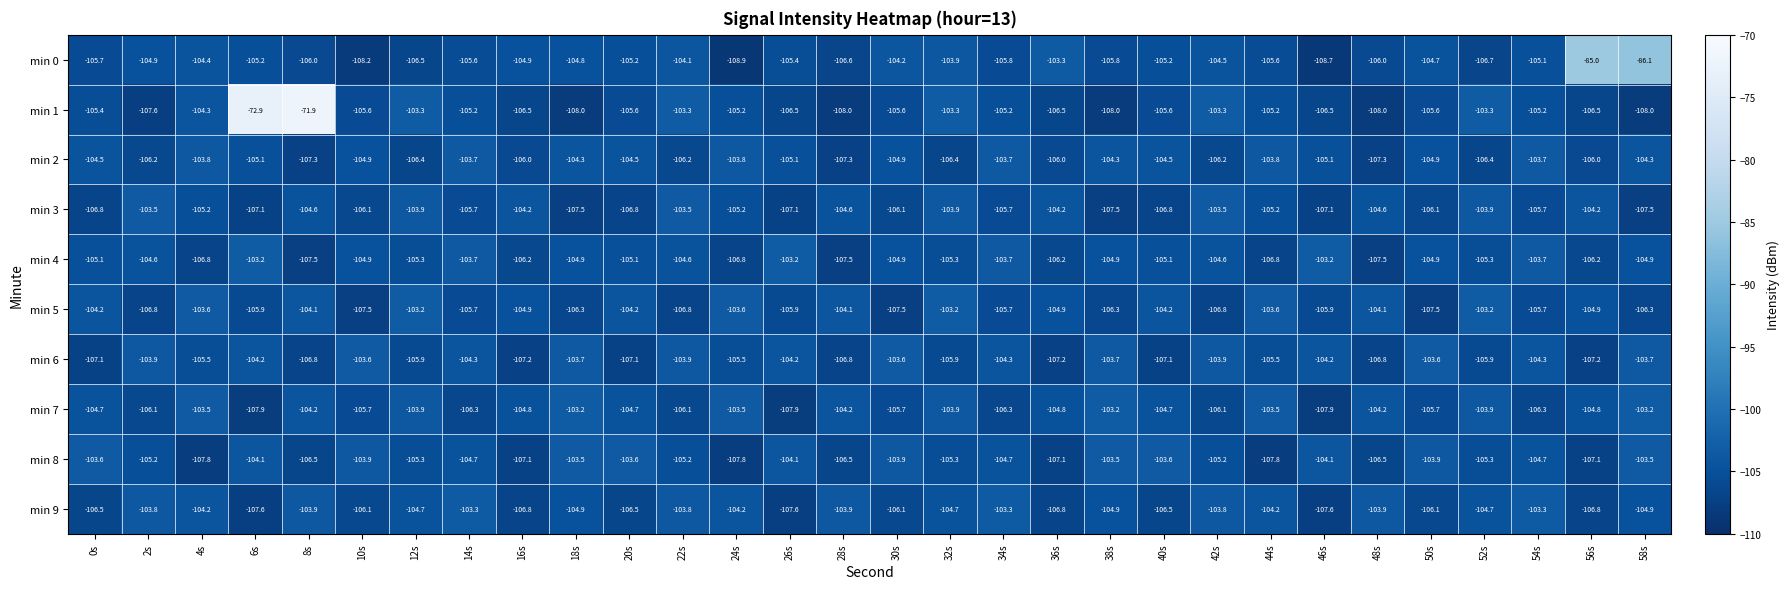

The value of min 3 at 12s is -103.9. True or false?

True